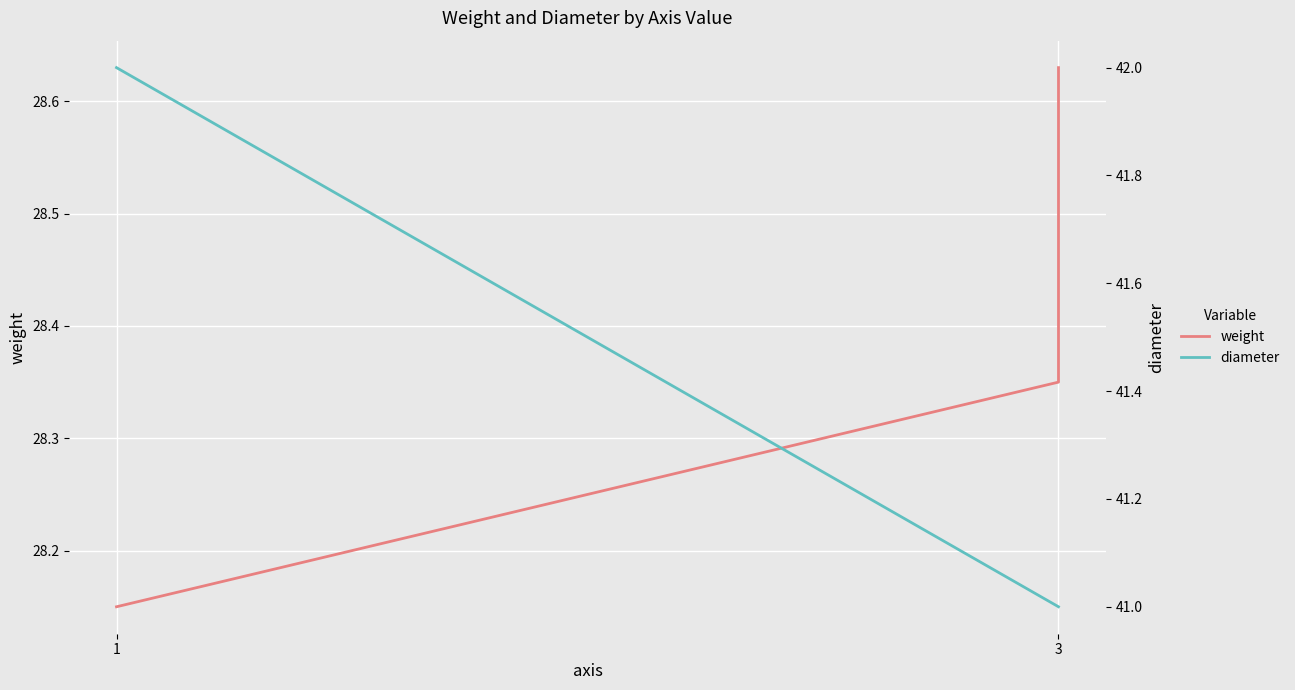

List the series in order of their overall mean, lowest first.

weight, diameter